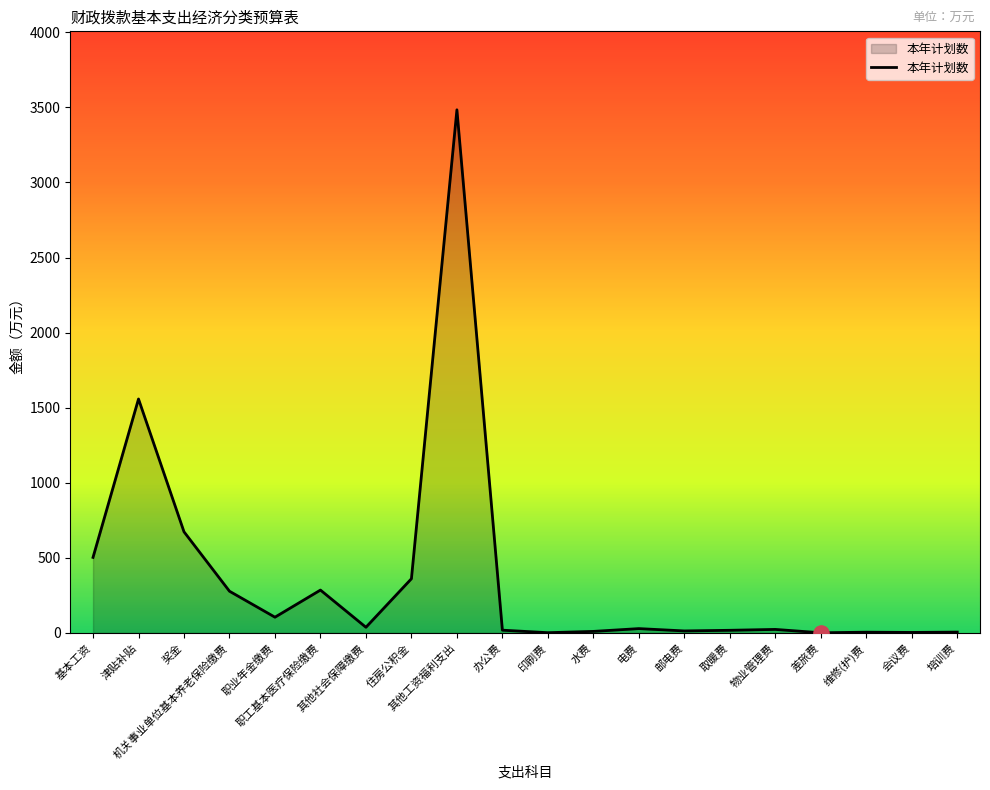

What is the ratio of the value at 水费 to the value at 办公费?

0.6